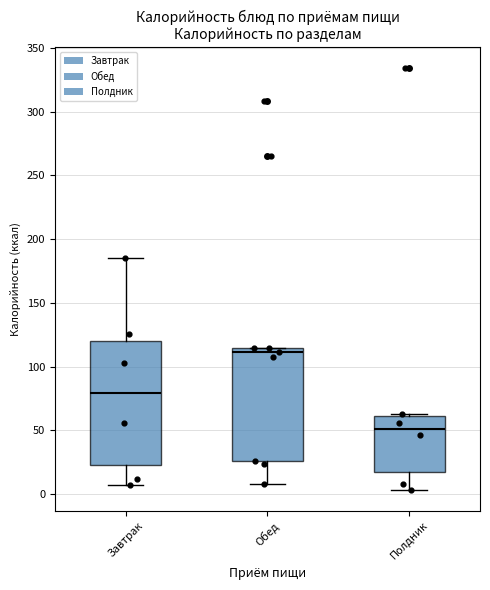

Where is the upper edge of the box for Полдник on the y-axis? The values are not printed on the chart, so give them approximately, as read against the axis.

60